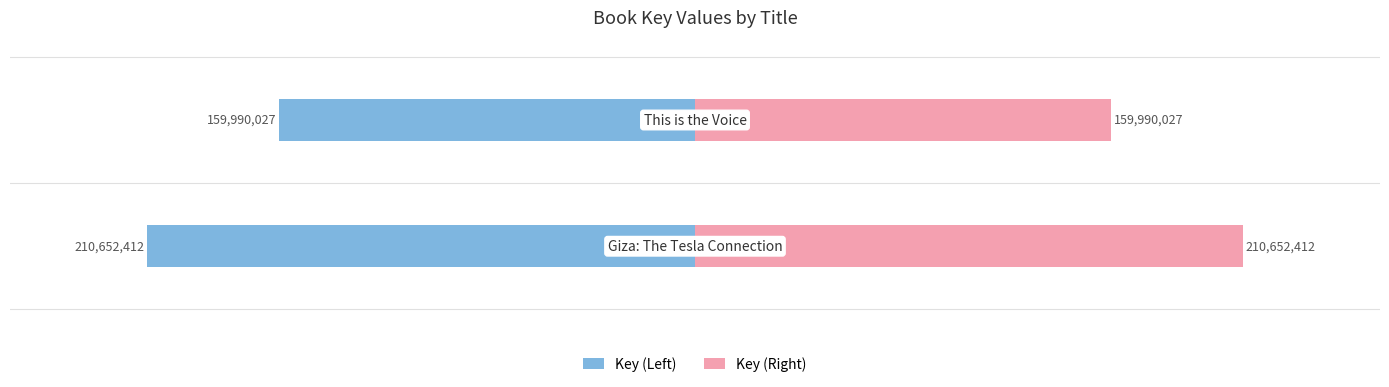

Reading left to right, extract all data points from this chart.

Key (Left): -210652412	-159990027
Key (Right): 210652412	159990027